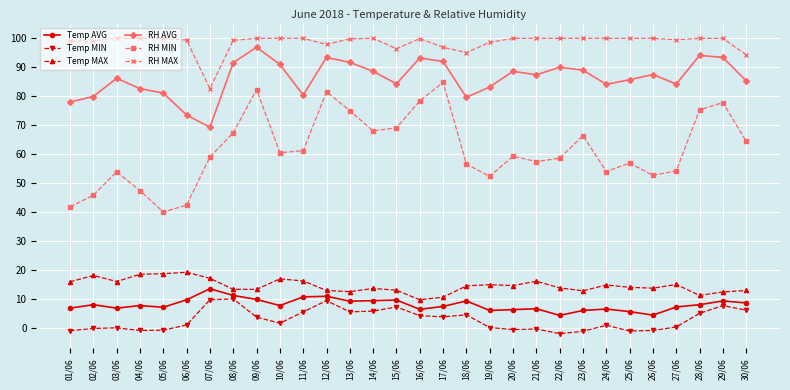

True or false: Temp MAX and RH MAX intersect in this chart.

False